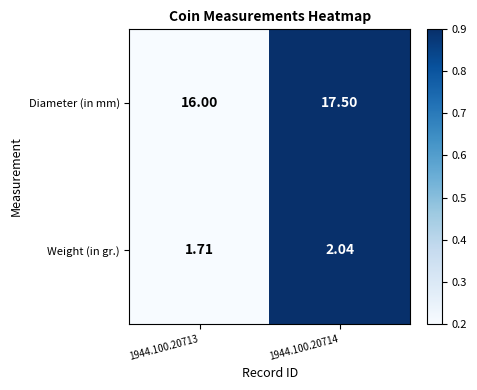

Between 1944.100.20713 and 1944.100.20714, which series saw the biggest shift?

Diameter (in mm)